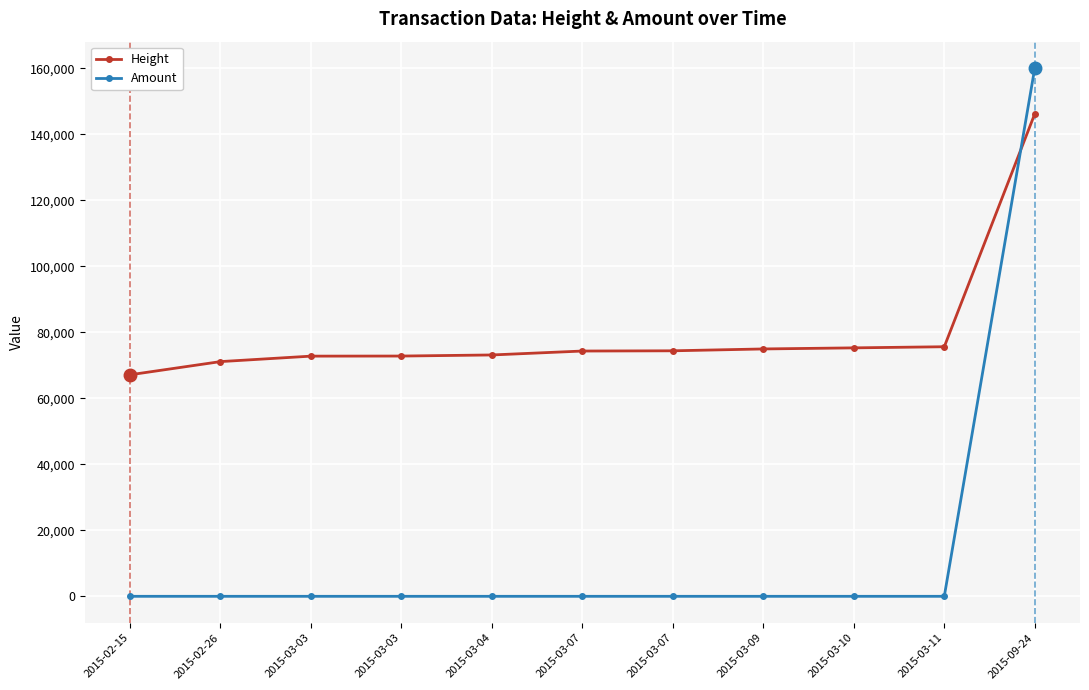

How many lines are shown in the chart?

2